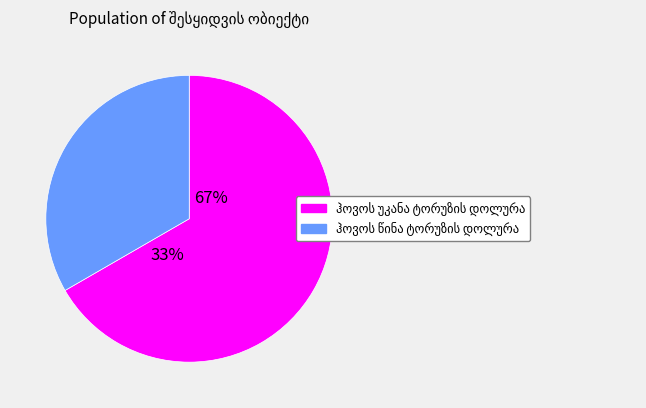

Between ჰოვოს წინა ტორუზის დოლურა and ჰოვოს უკანა ტორუზის დოლურა, which is larger?

ჰოვოს უკანა ტორუზის დოლურა